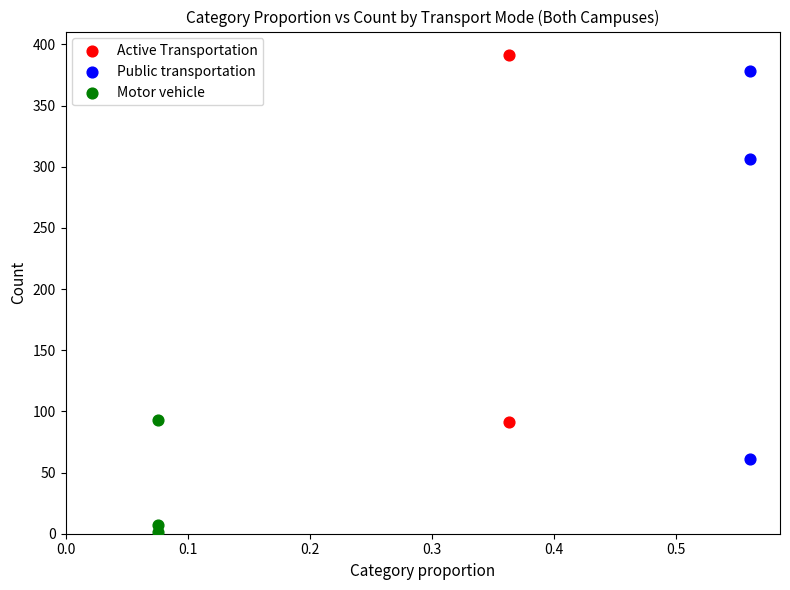

What are all the series names shown in the legend?

Active Transportation, Public transportation, Motor vehicle